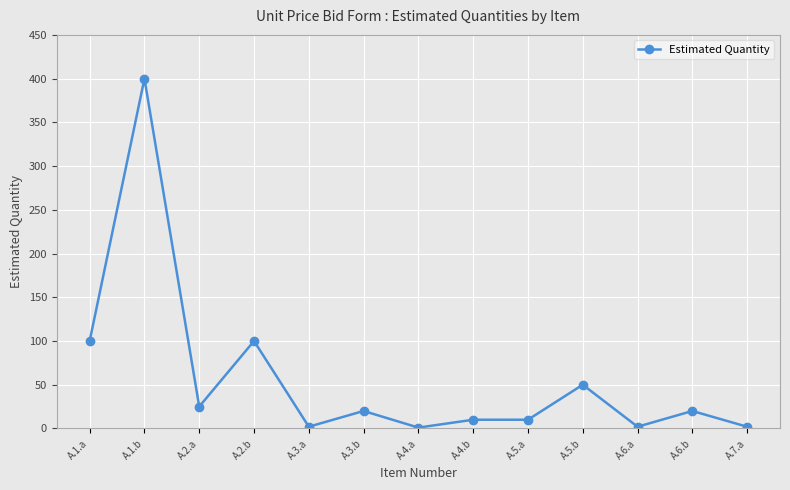

What is the difference between the maximum and minimum values?

399